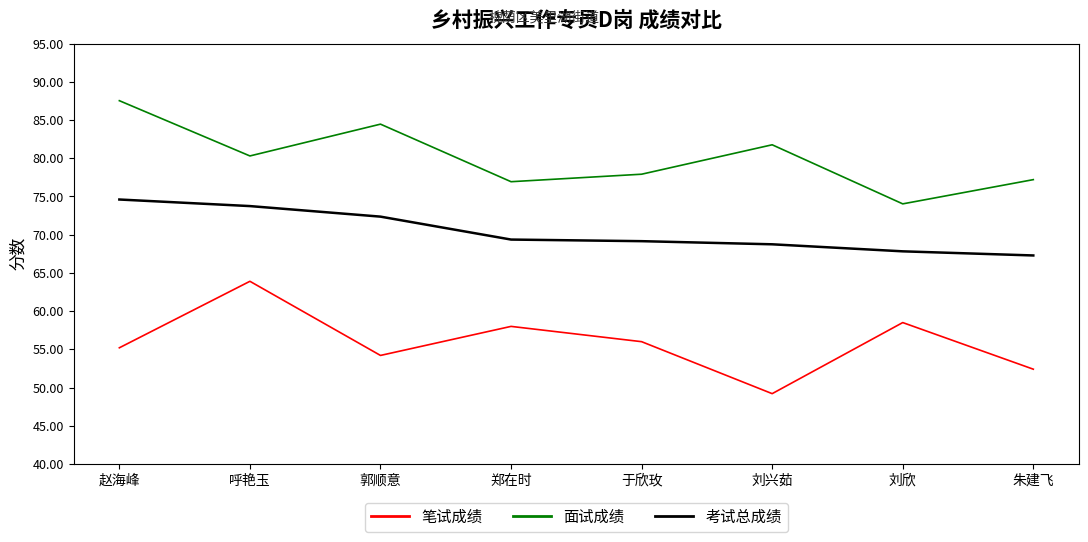

Is it true that 笔试成绩 equals 55.2 at 赵海峰?

True